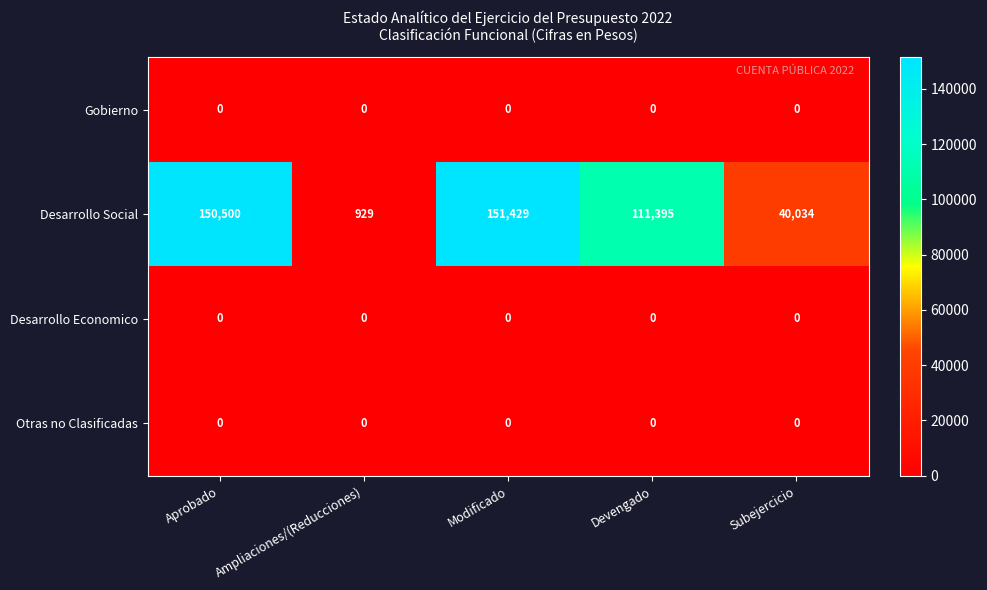

Is it true that Otras no Clasificadas equals 0 at Modificado?

True